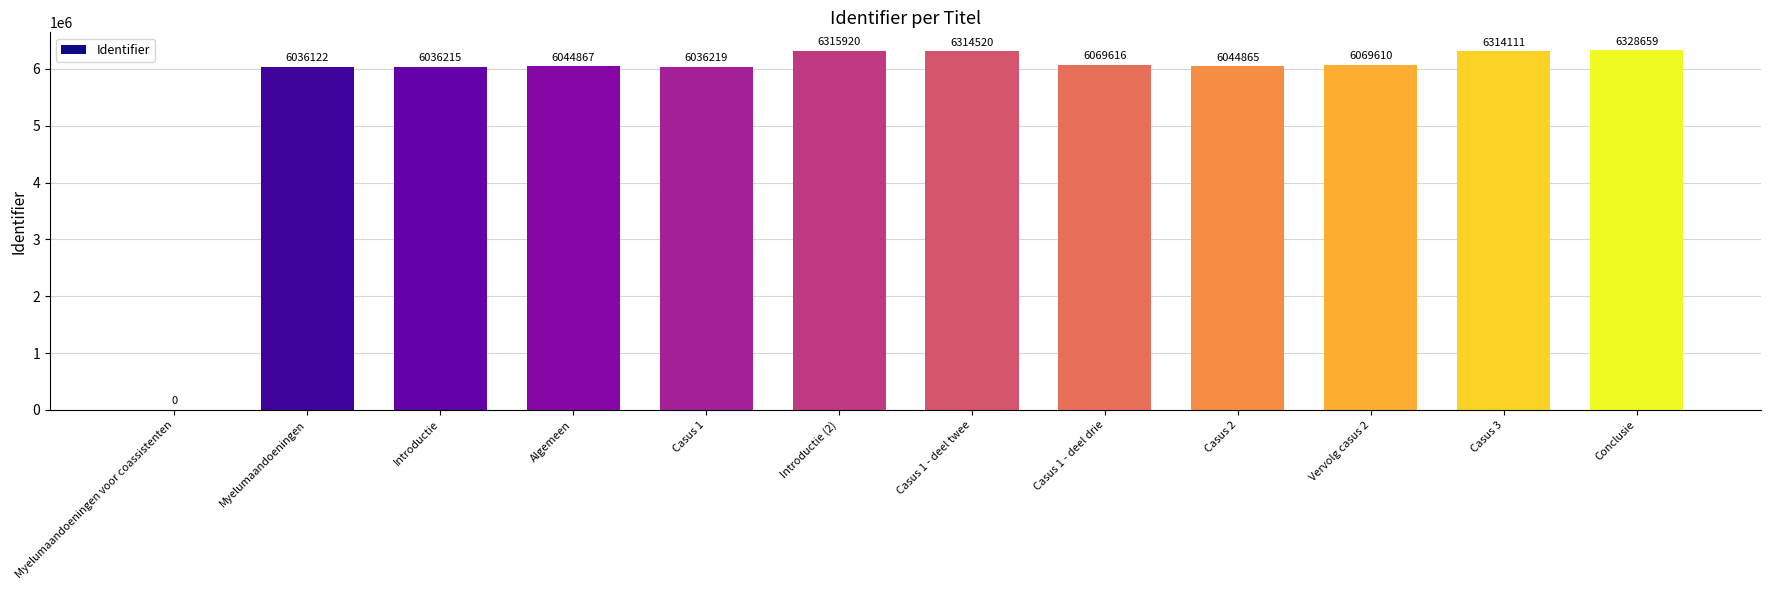

How many data points does each series have?

12